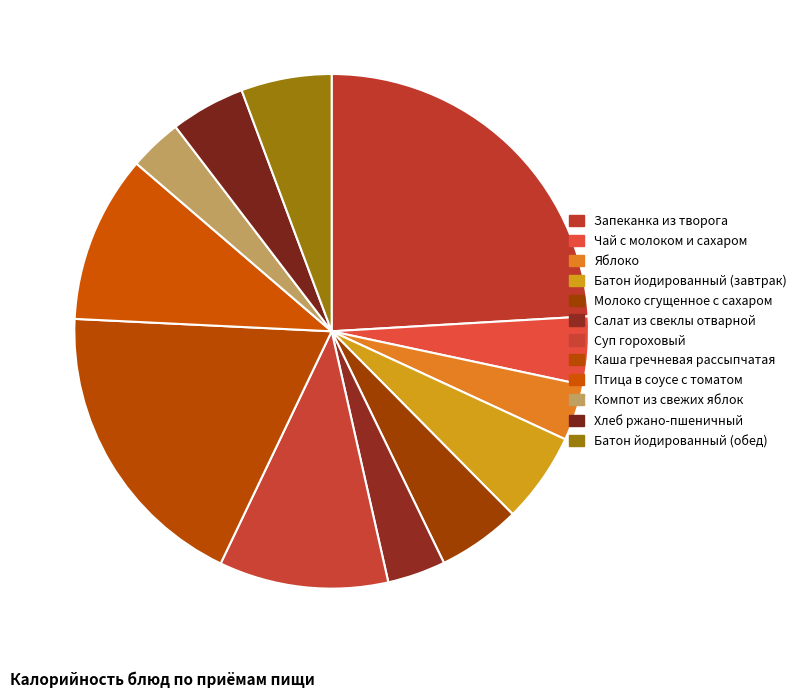

How many segments does this pie chart have?

12